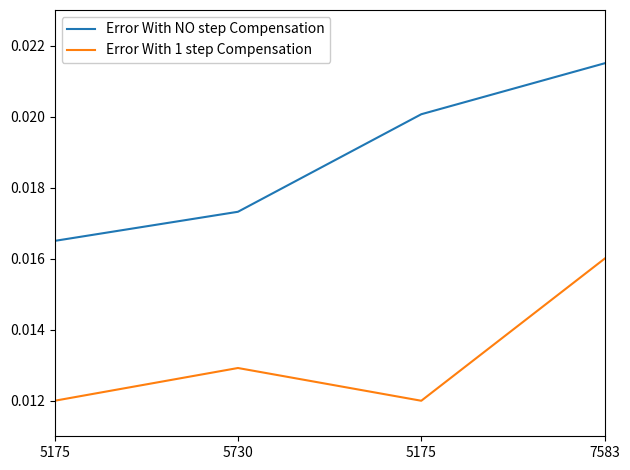

True or false: Error With 1 step Compensation and Error With NO step Compensation intersect in this chart.

False